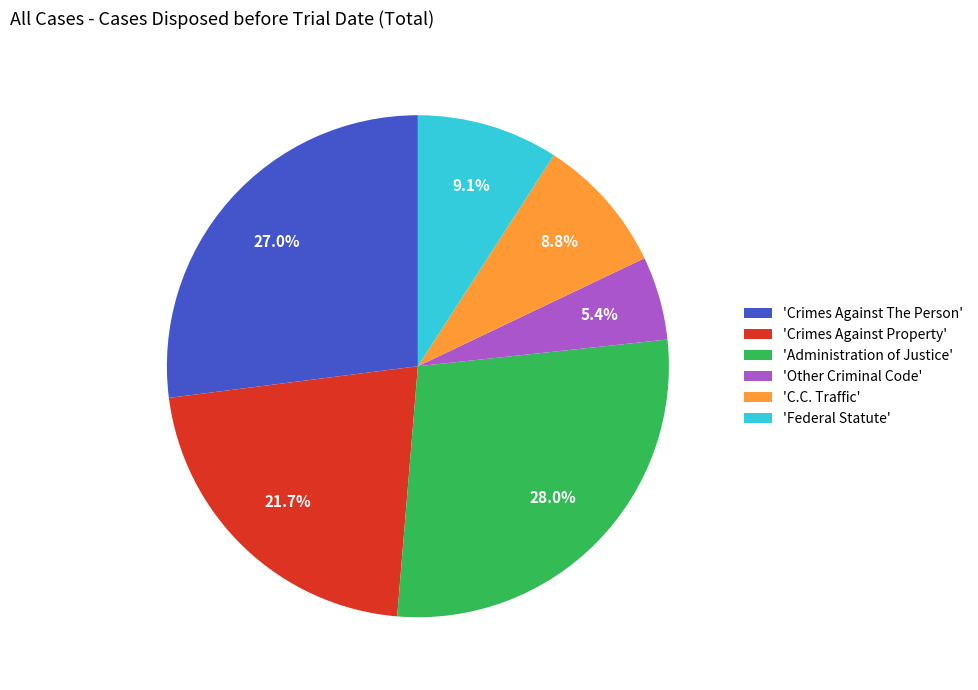

How many segments does this pie chart have?

6